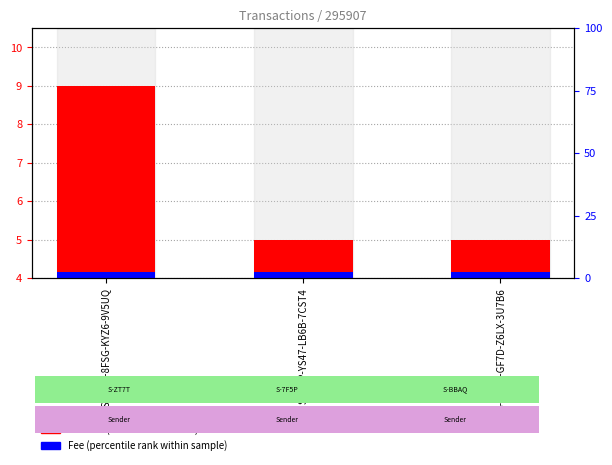

List the series in order of their overall mean, lowest first.

Fee (percentile rank within sample), Amount (transformed count)